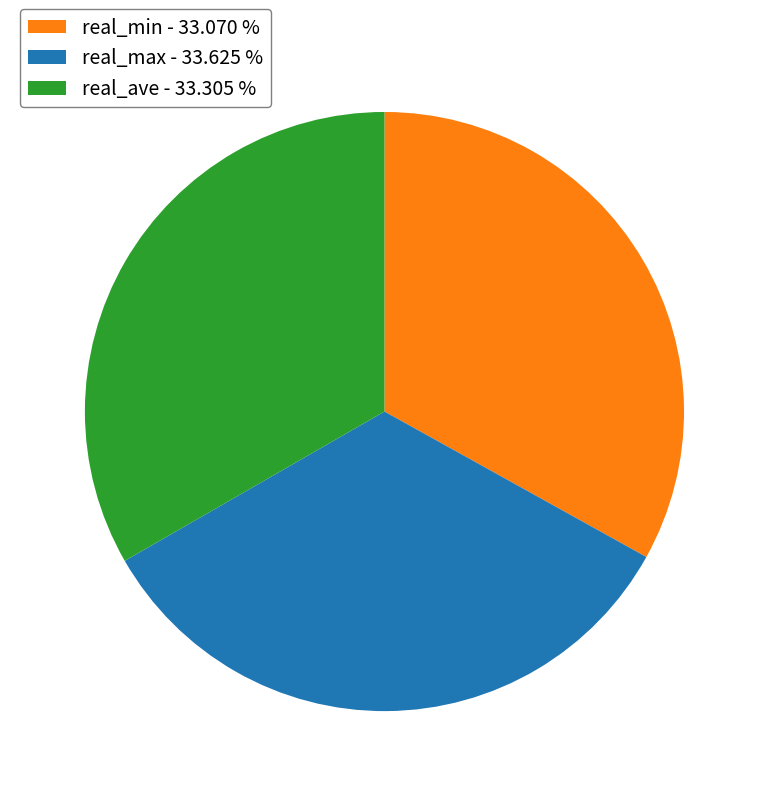

Do real_min - 33.070 % and real_max - 33.625 % together represent more than half of the pie?

Yes